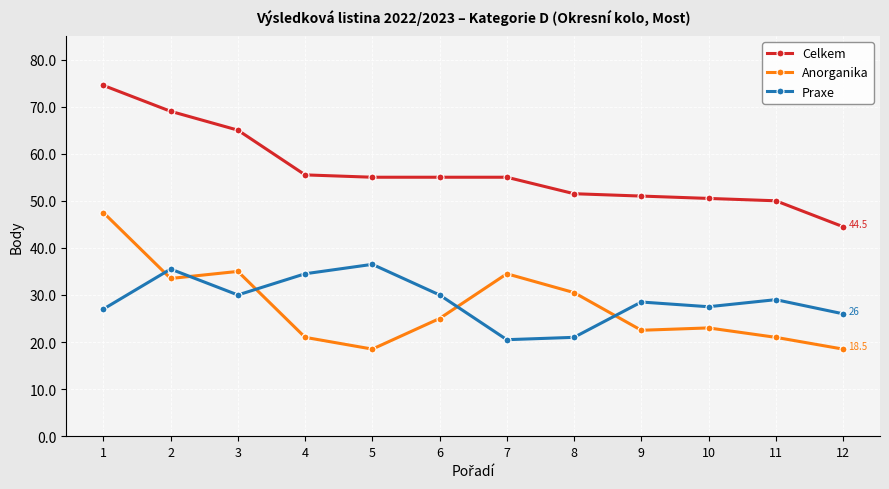

What is the approximate value of Celkem at 11?

50.0